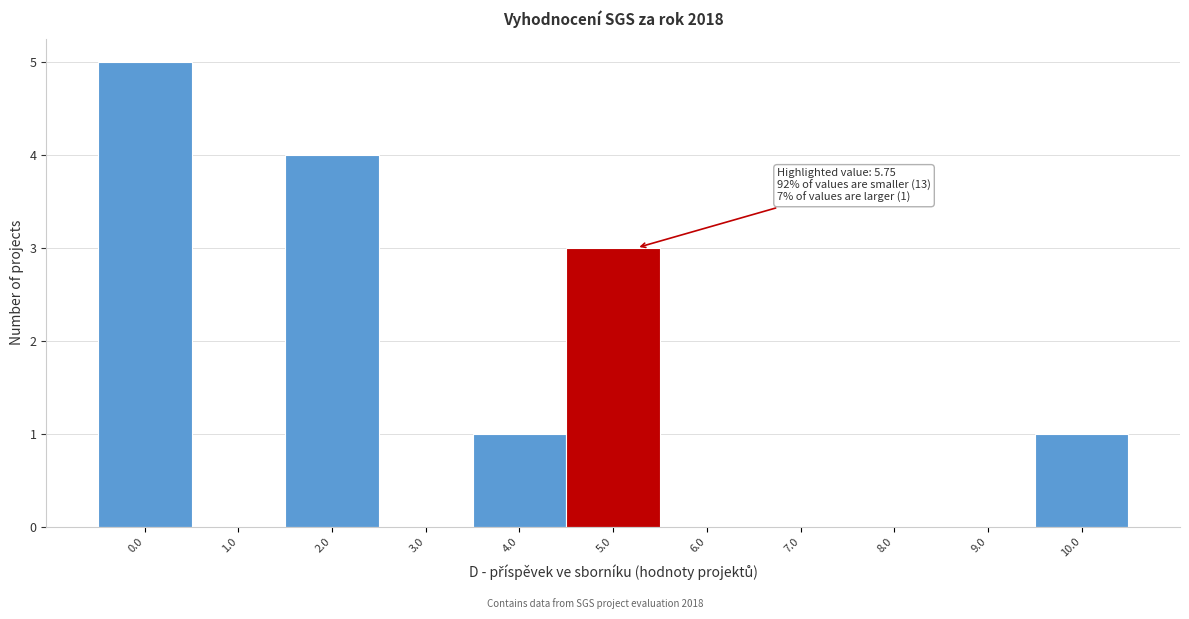

Reading left to right, list all the values displayed in this chart.

0.0=5	1.0=0	2.0=4	3.0=0	4.0=1	5.0=3	6.0=0	7.0=0	8.0=0	9.0=0	10.0=1